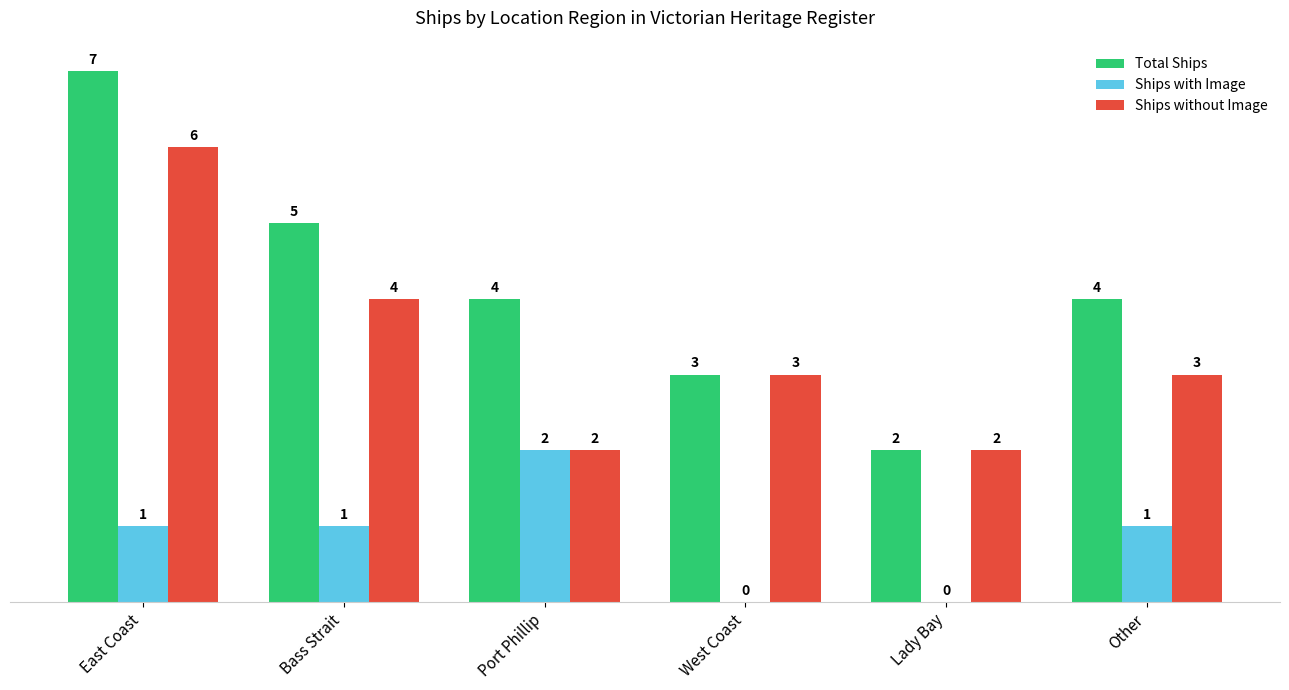

Where is Ships without Image nearest to the value 4?

Bass Strait